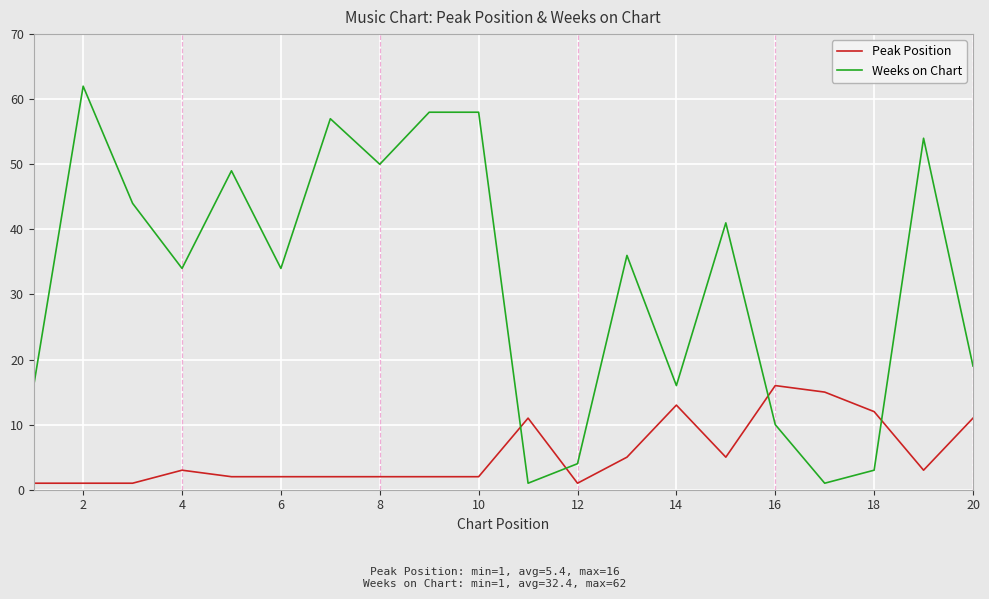

What is the lowest value of the Weeks on Chart series?

1